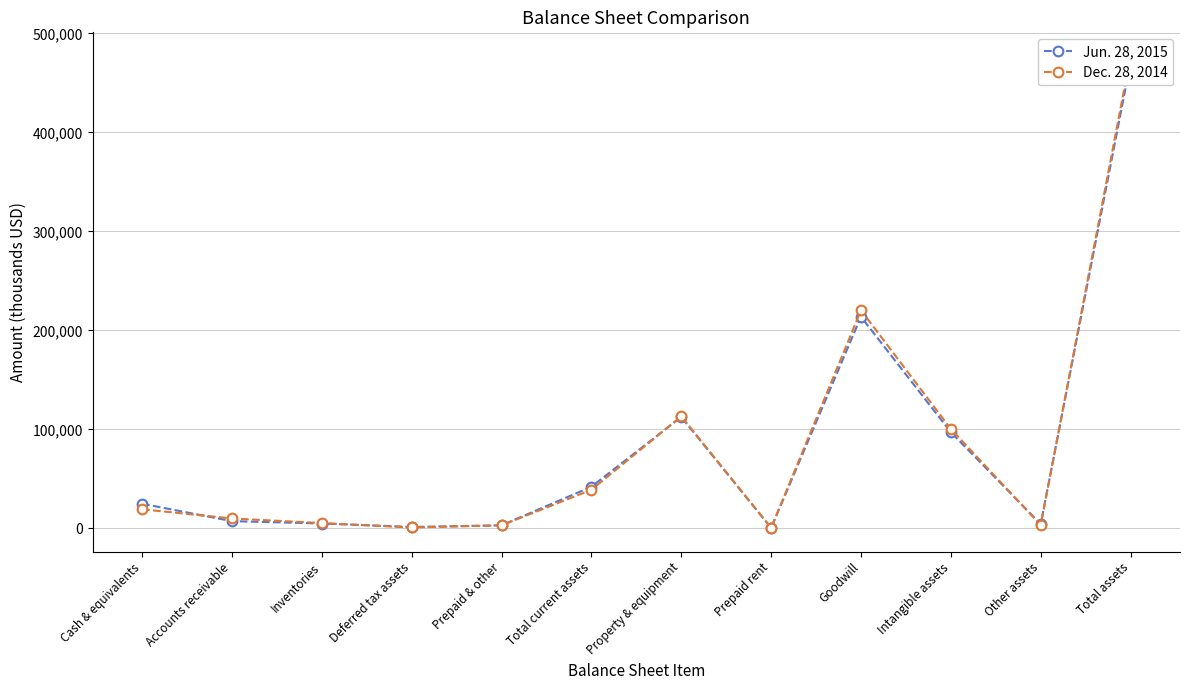

At which category is the sum across all series the highest?

Total assets